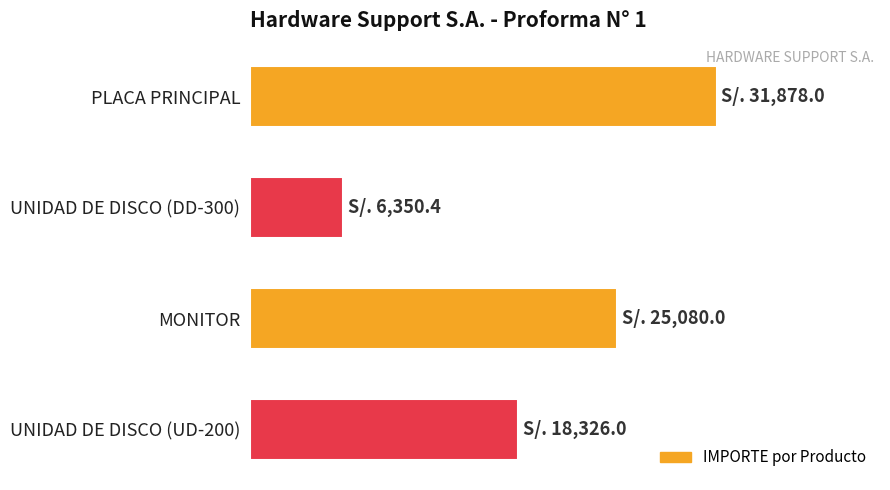

Rank the categories by value from lowest to highest.

UNIDAD DE DISCO (DD-300), UNIDAD DE DISCO (UD-200), MONITOR, PLACA PRINCIPAL